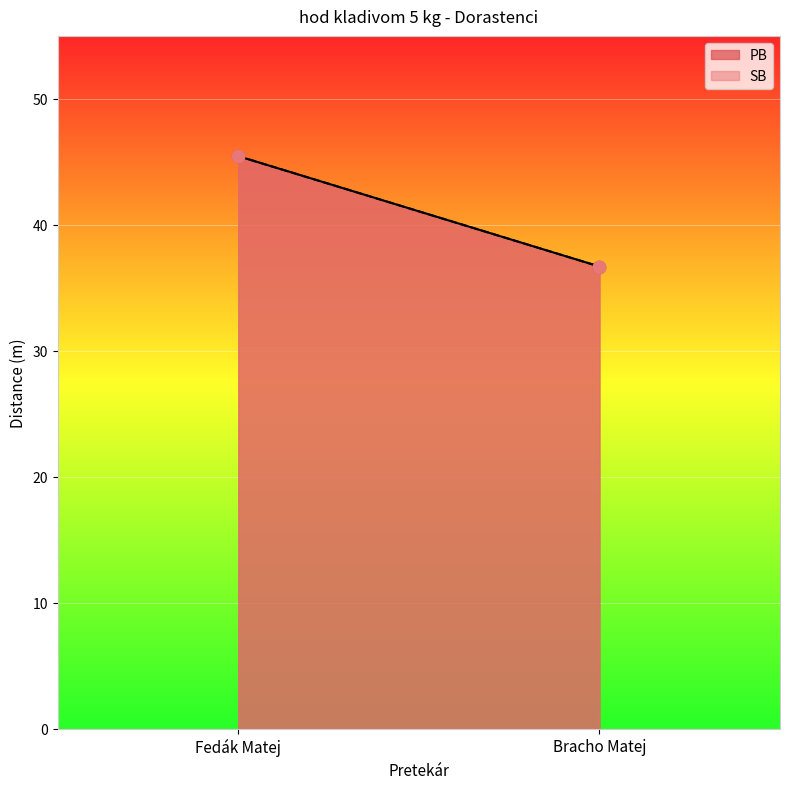

What is the total value across all series at Fedák Matej?

90.9